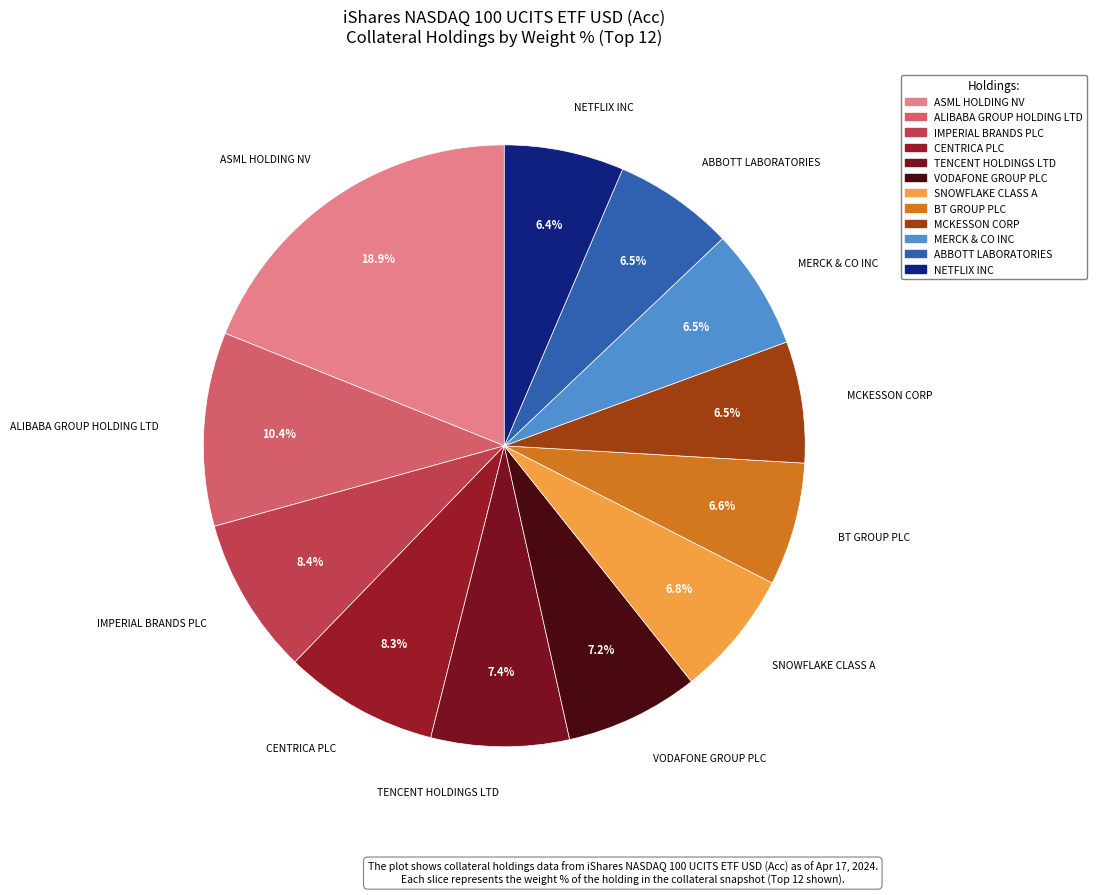

What is the largest slice in the pie chart?

ASML HOLDING NV